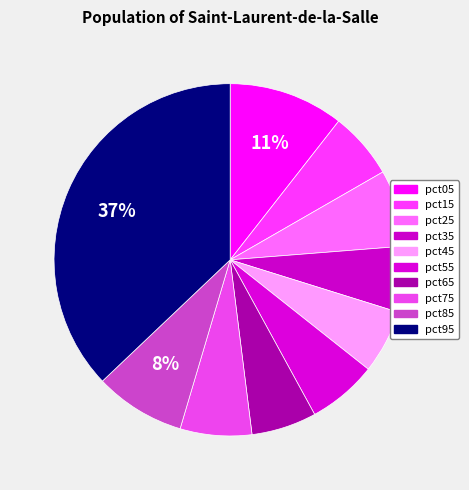

Rank the categories by value from lowest to highest.

pct45, pct65, pct35, pct15, pct55, pct75, pct25, pct85, pct05, pct95